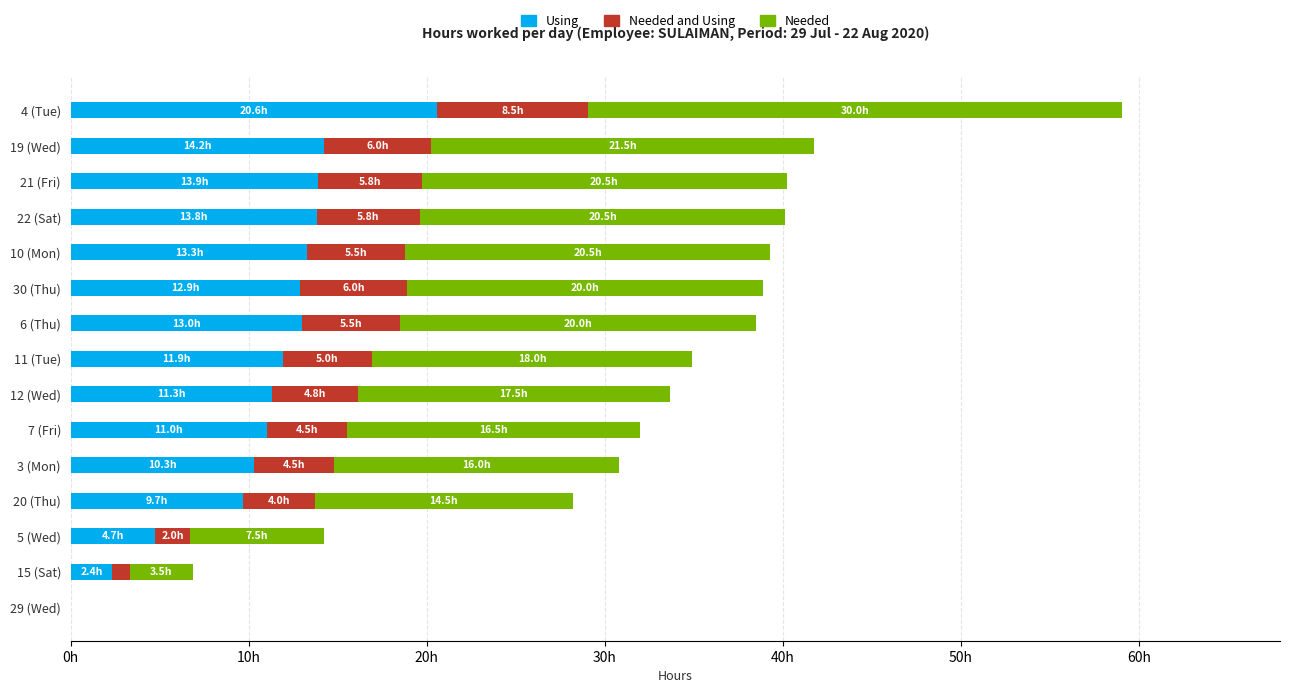

What are all the series names shown in the legend?

Using, Needed and Using, Needed